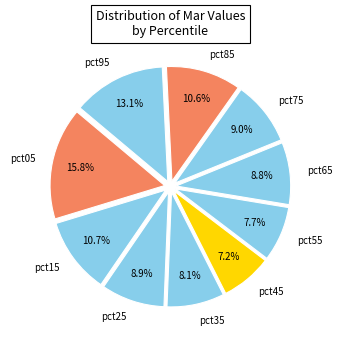

To the nearest percent, what is the average slice percentage?

10%